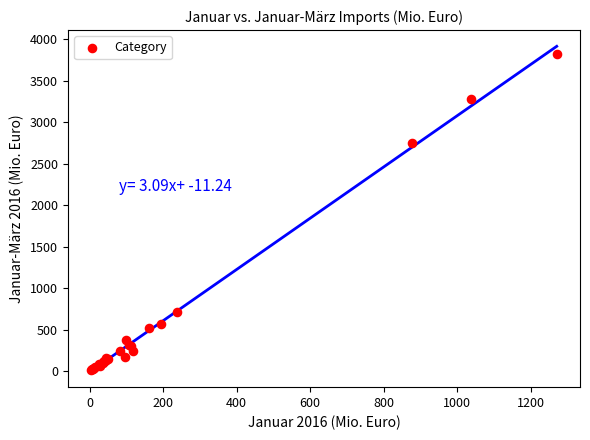

What Y value in the scatter plot is closest to 1919?

2757.0